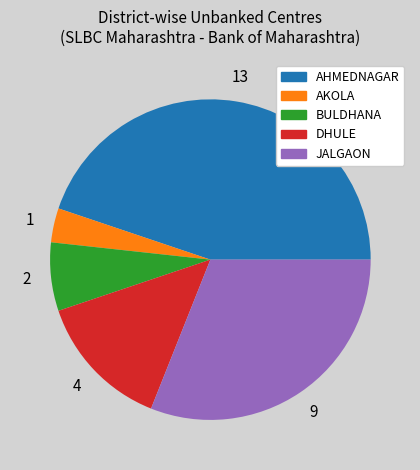

Between DHULE and BULDHANA, which is larger?

DHULE